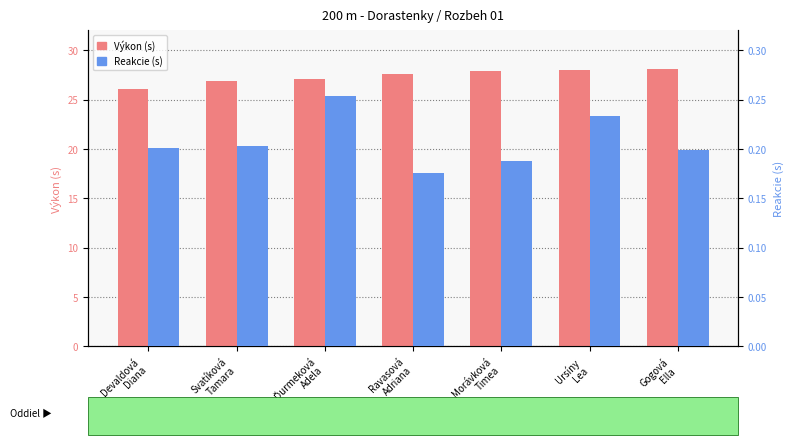

True or false: Reakcie (s) has a value of 0.3 at Ďurmeková
Adela.

True